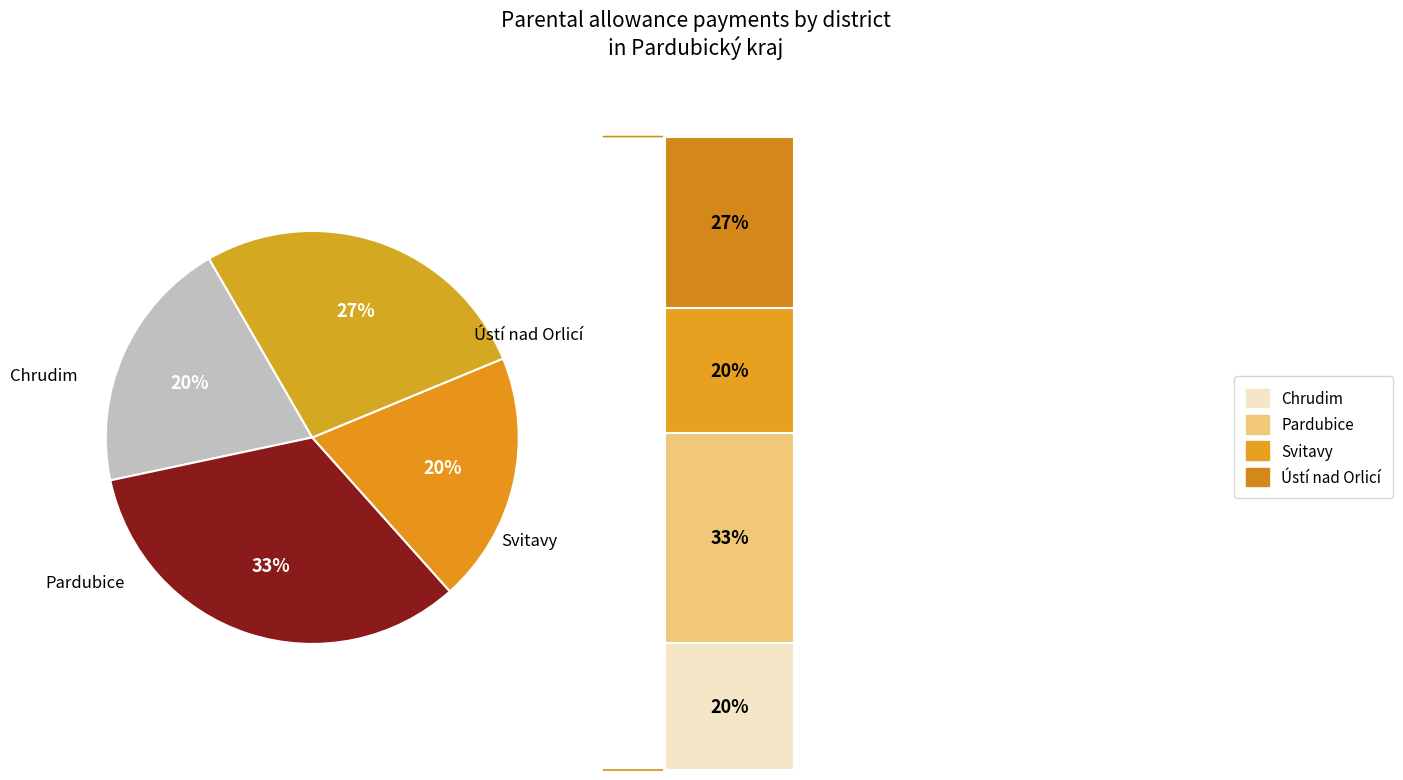

Does Ústí nad Orlicí account for over 50% of the chart?

No